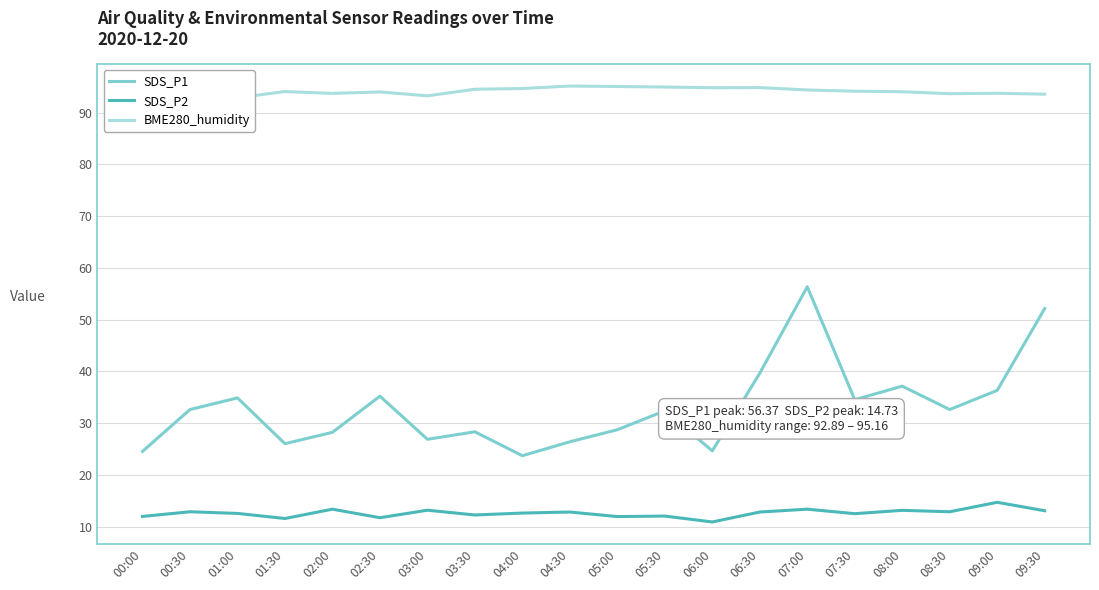

How many values in the SDS_P2 series exceed 12?

15